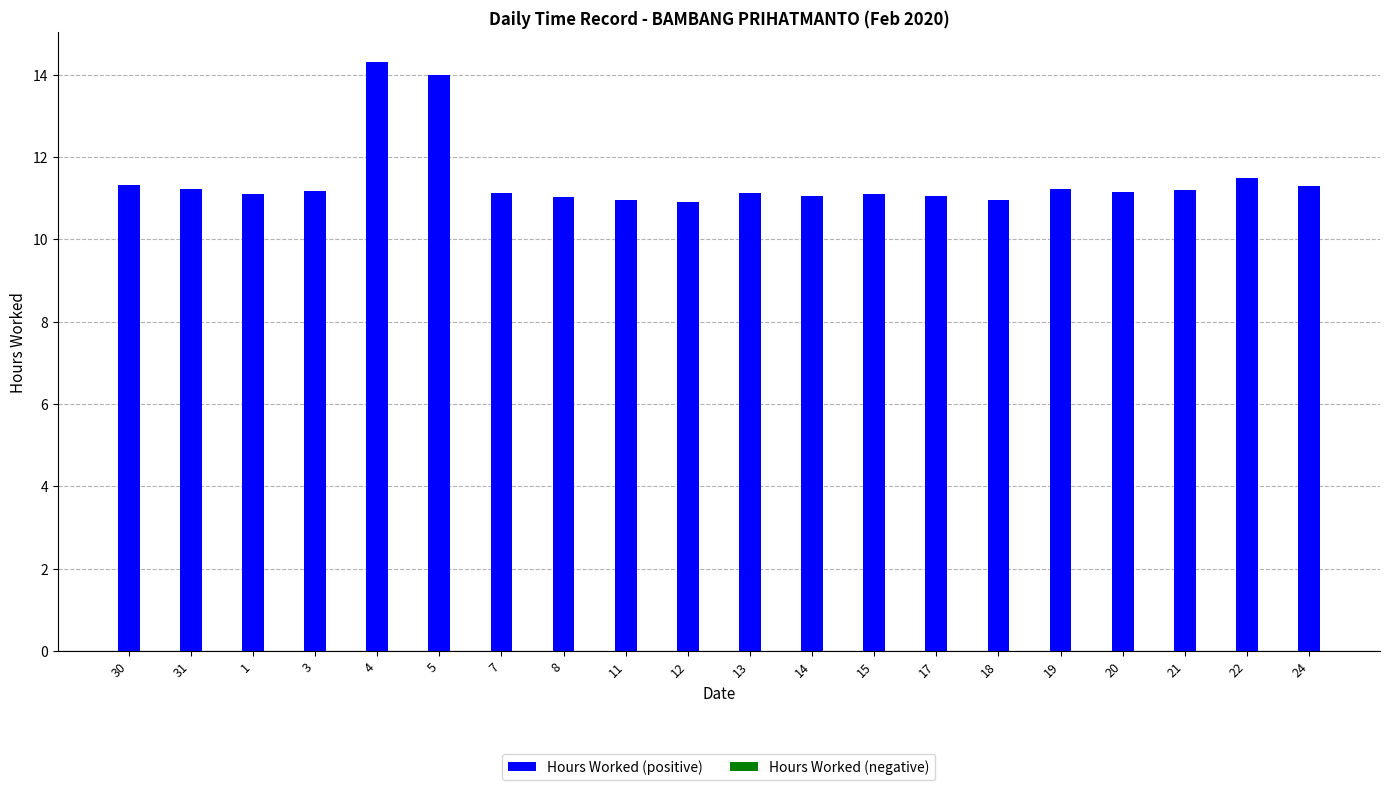

How many data points does each series have?

20